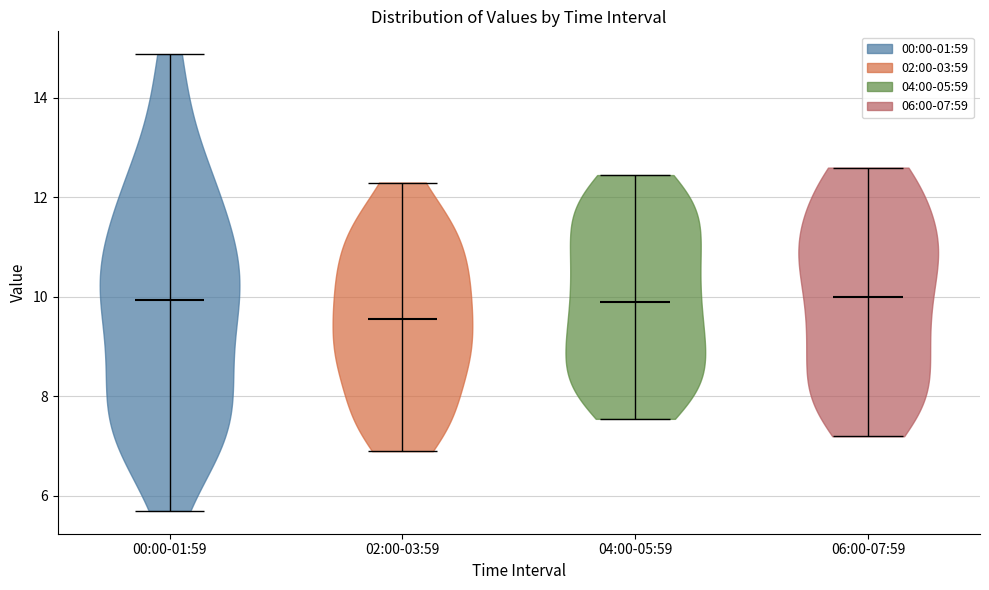

What is the lowest point the violin for 06:00-07:59 reaches on the y-axis? The values are not printed on the chart, so give them approximately, as read against the axis.

7.2